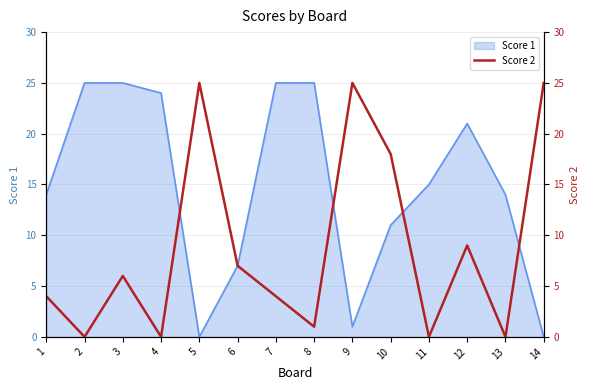

Reading left to right, extract all data points from this chart.

4	0	6	0	25	7	4	1	25	18	0	9	0	25